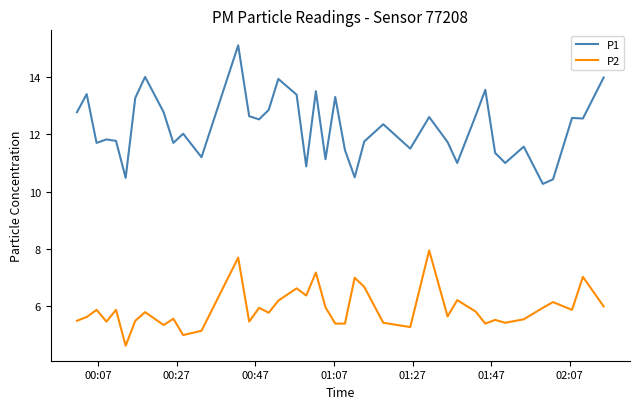

What is the maximum value for P1?

15.1